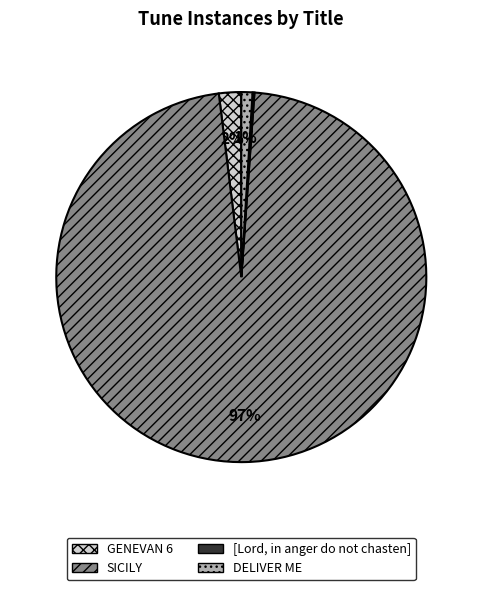

Which slice is the largest?

SICILY